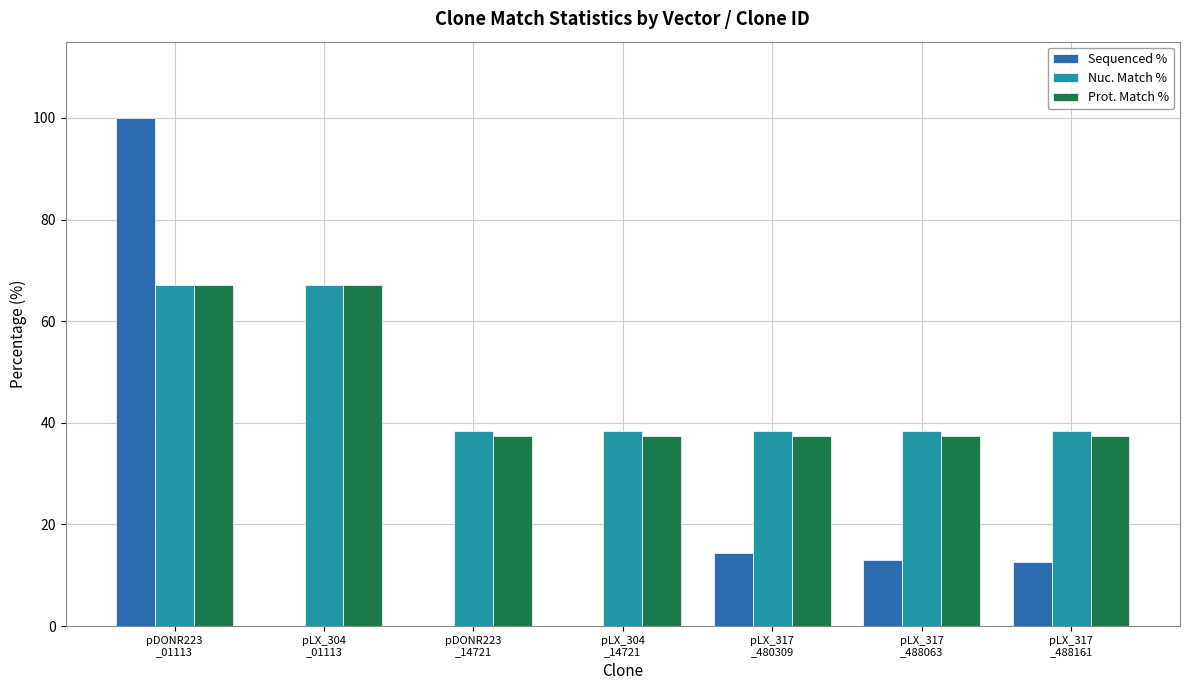

What is the maximum value shown in the chart?

100.0